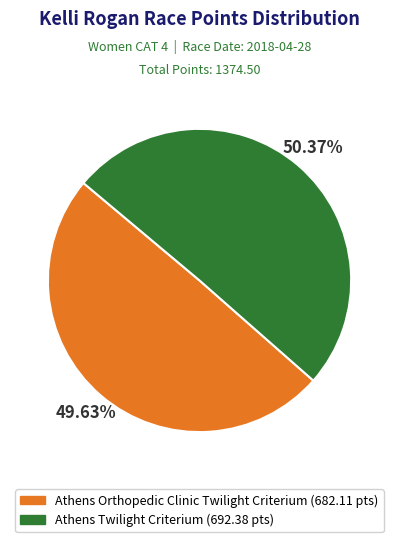

True or false: Athens Twilight Criterium accounts for 40% of the total.

False